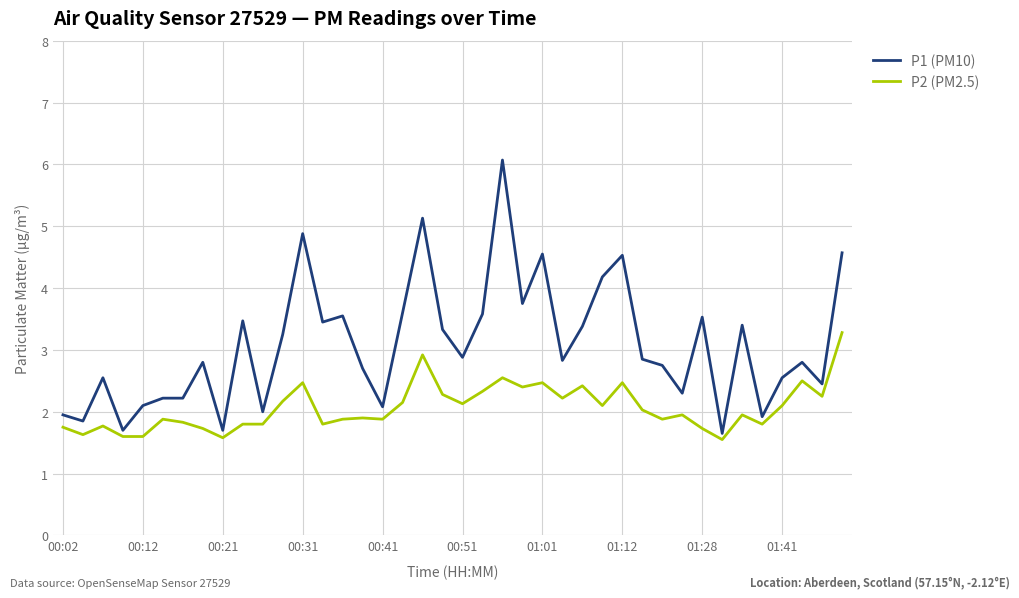

Which series has the widest spread of values?

P1 (PM10)